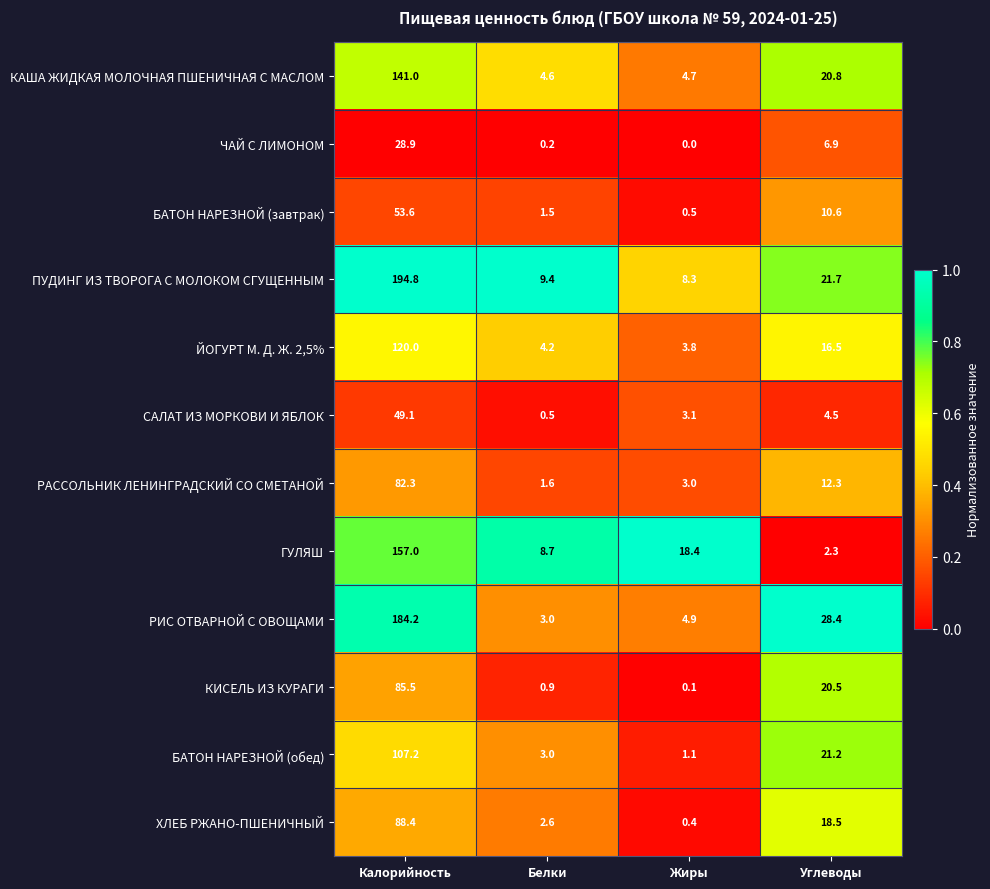

What is the average value of the БАТОН НАРЕЗНОЙ (завтрак) series?

16.6